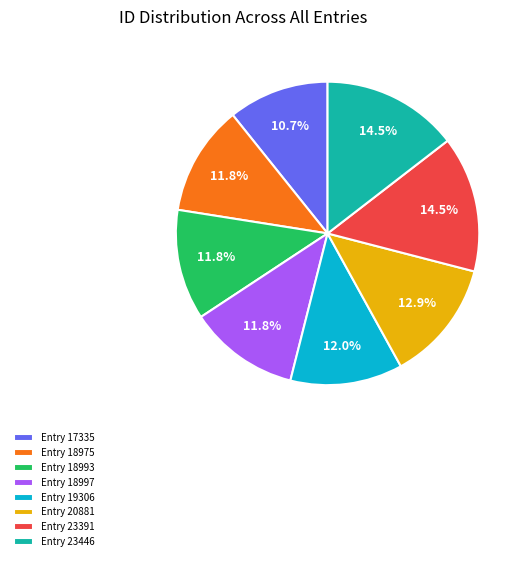

Is there a majority slice in this chart?

No